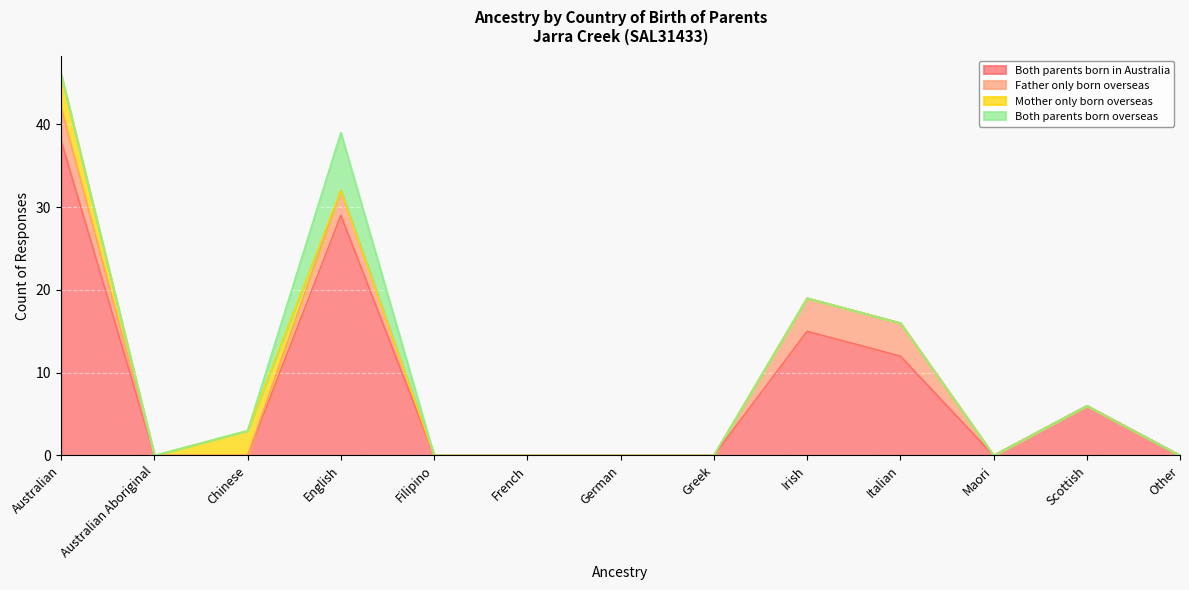

What is the label of the 1st point from the right?

Other